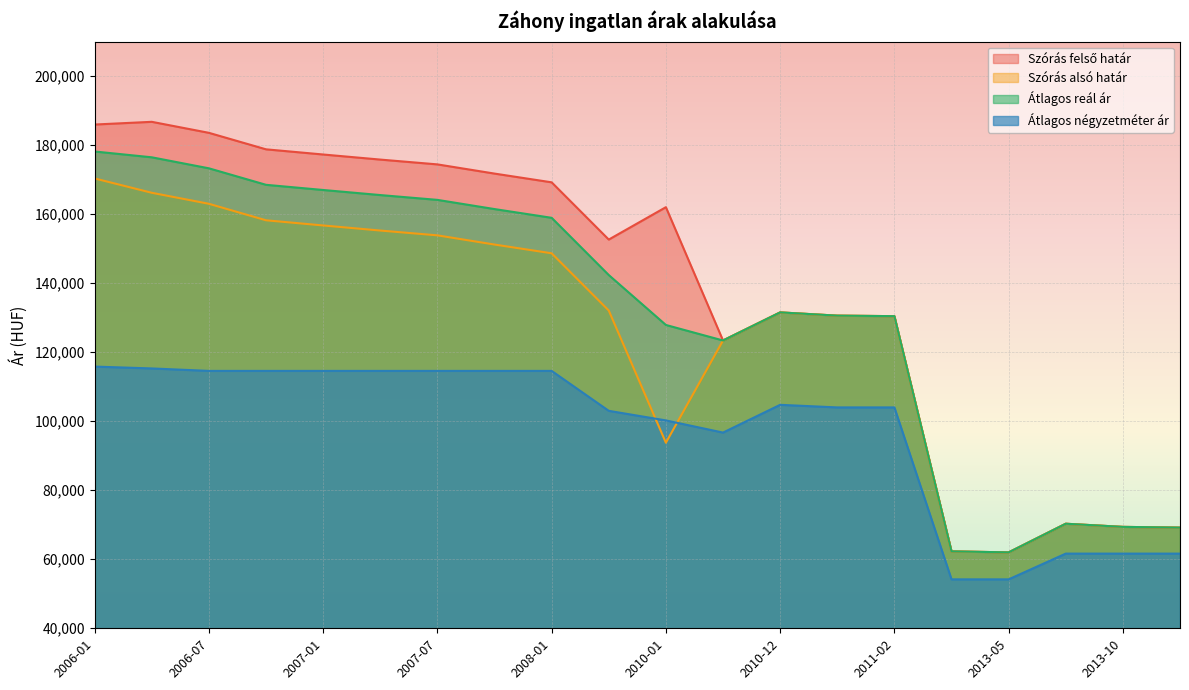

True or false: Átlagos reál ár and Szórás alsó határ cross at least once.

False